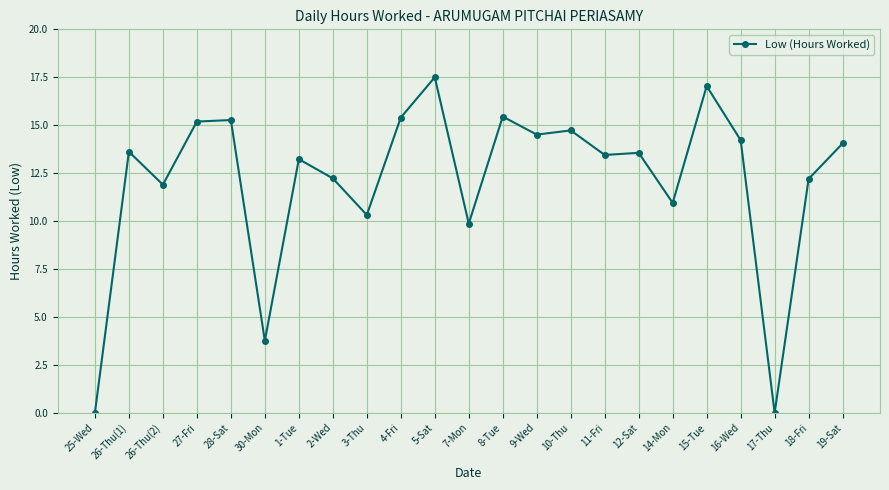

What is the average value?

12.1